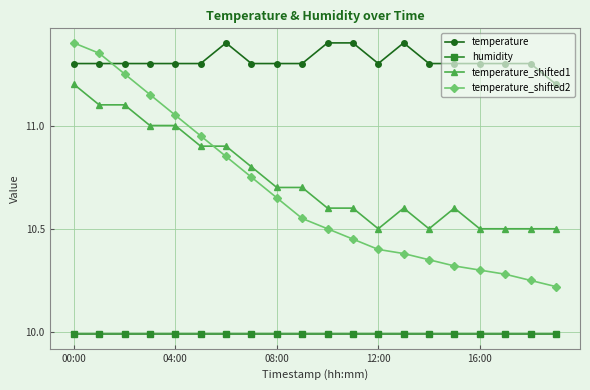

How many series are shown in this chart?

4